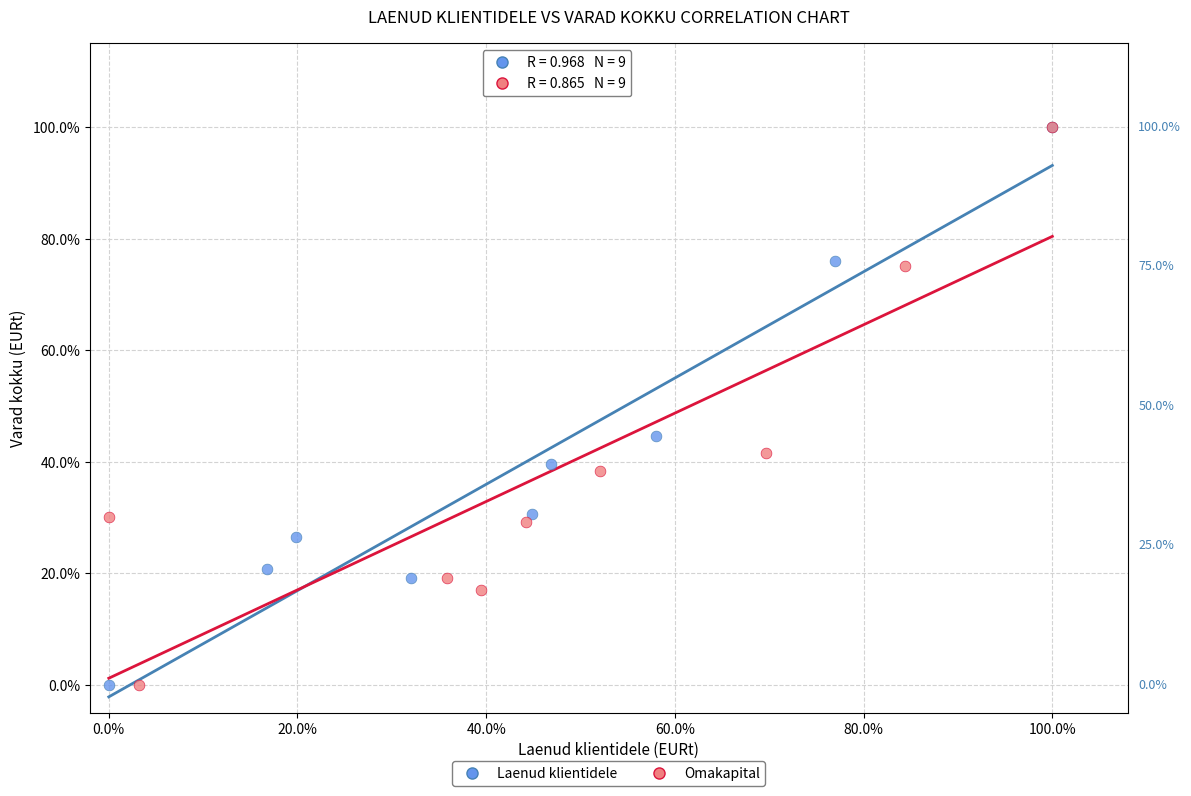

What are all the series names shown in the legend?

Laenud klientidele, Omakapital